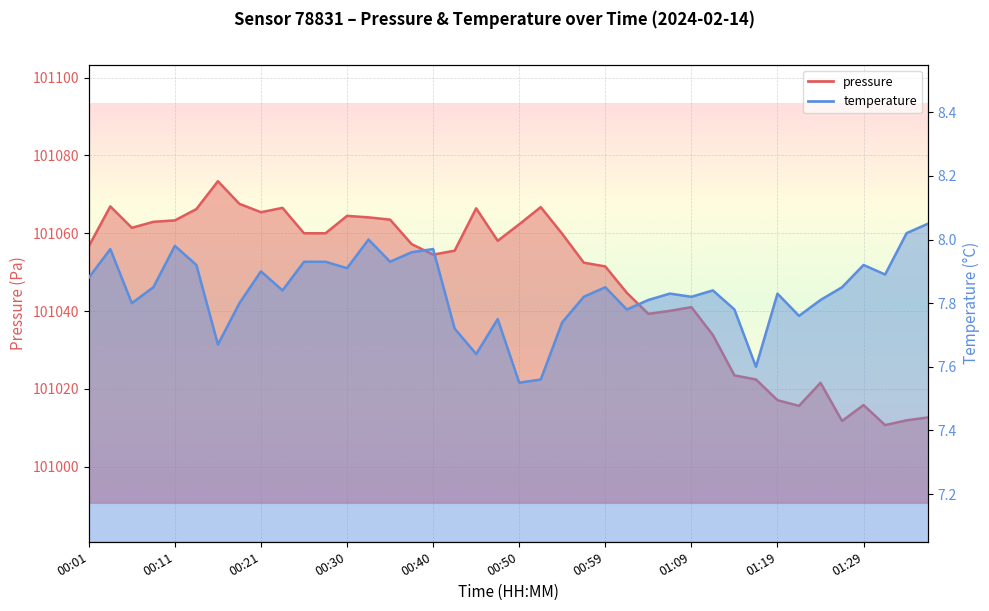

What position from the left is 00:57?

24